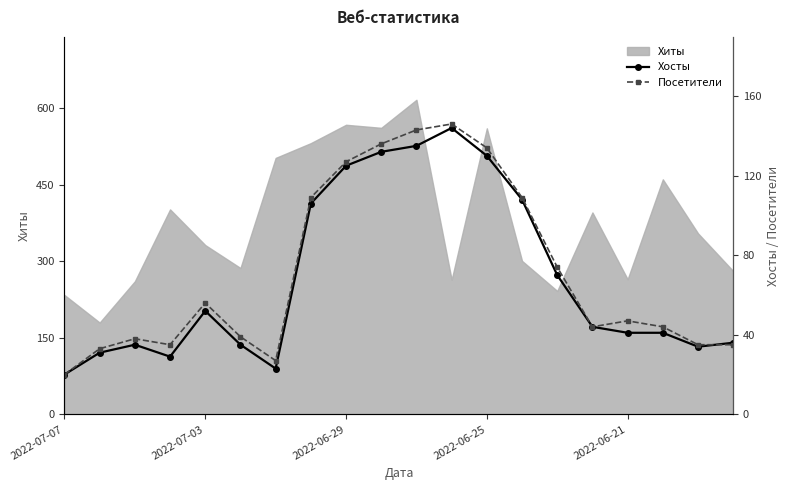

How many lines are shown in the chart?

2